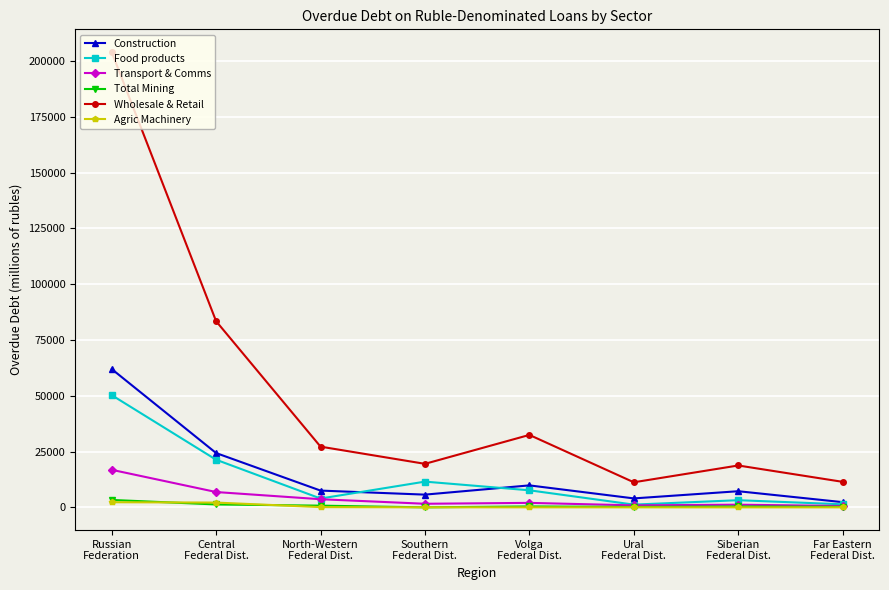

Which series has the largest total across all categories?

Wholesale & Retail